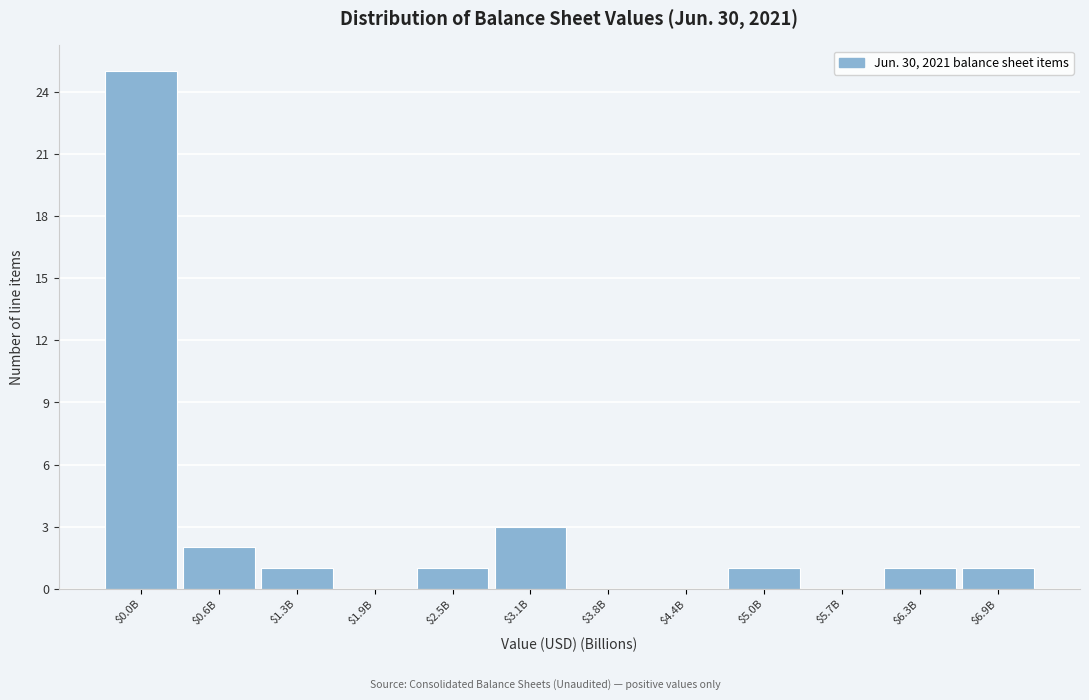

The chart shows a value of -12 at $5.7B. True or false?

False